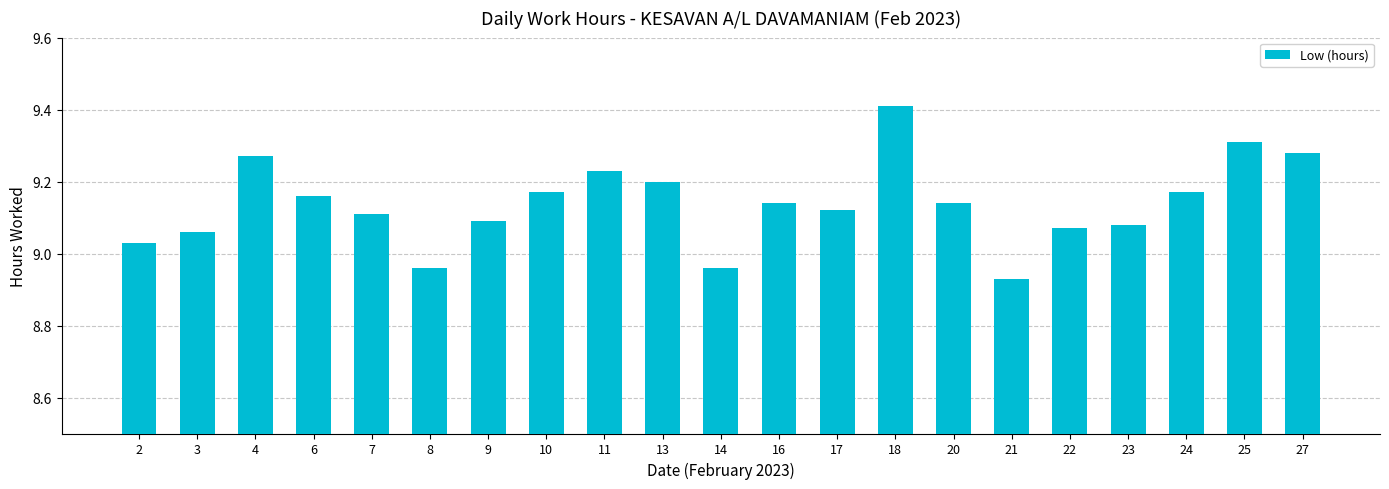

What is the maximum value shown in the chart?

9.4